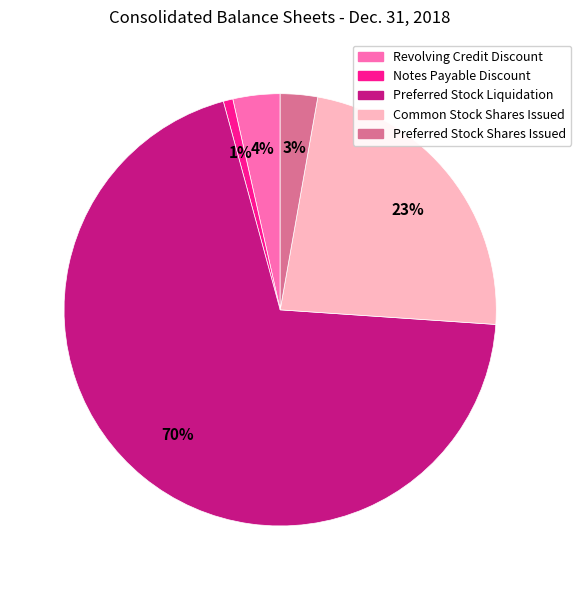

Does any single category account for the majority?

Yes